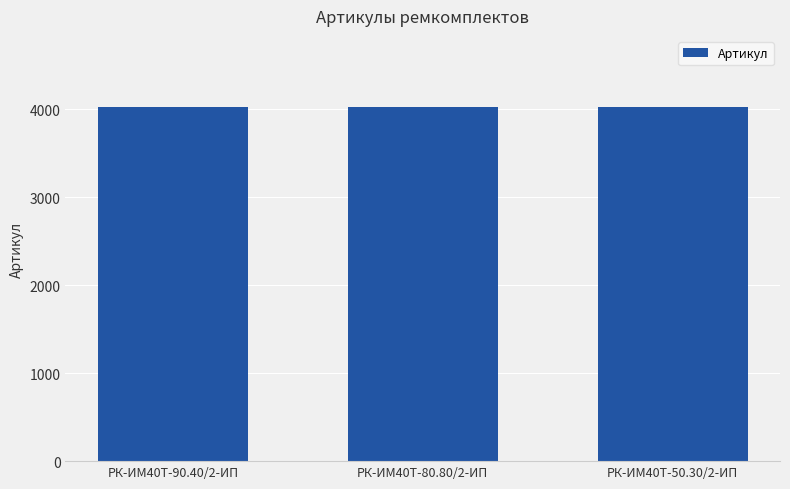

What is the sum of the values at РК-ИМ40T-80.80/2-ИП and РК-ИМ40T-50.30/2-ИП?

8057